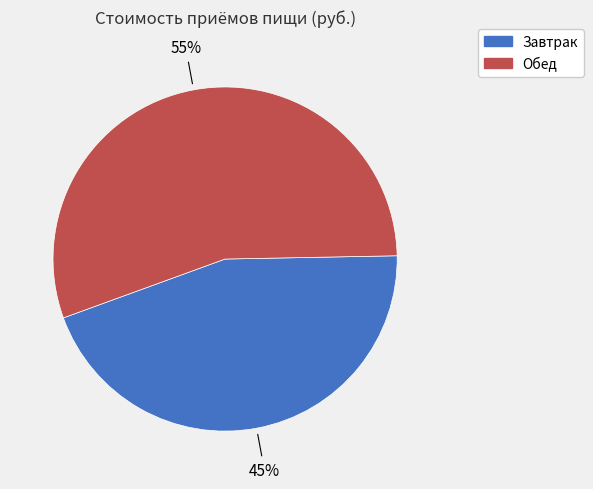

What is the smallest slice in the pie chart?

Завтрак